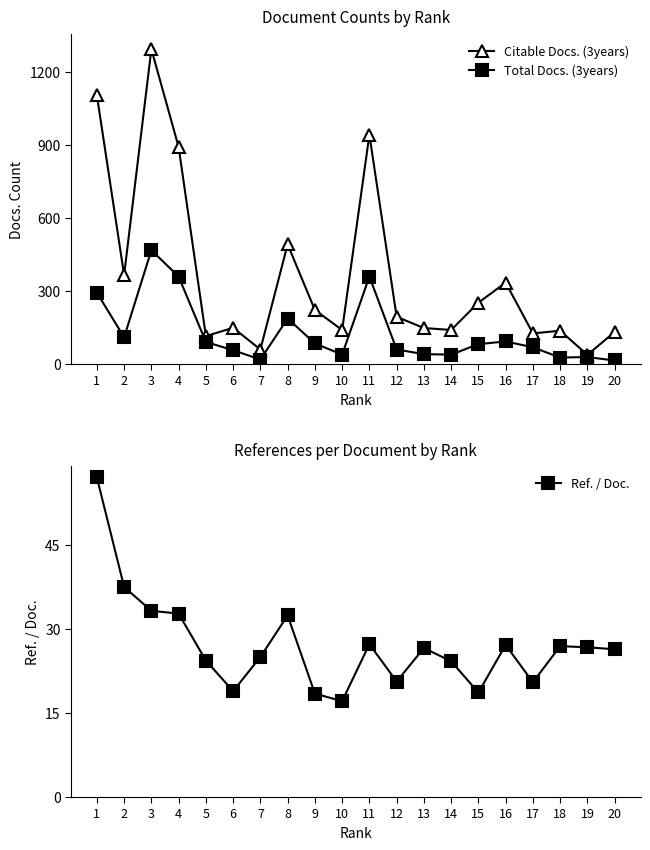

True or false: Total Docs. (3years) has more than 2 points higher than both neighbors.

True